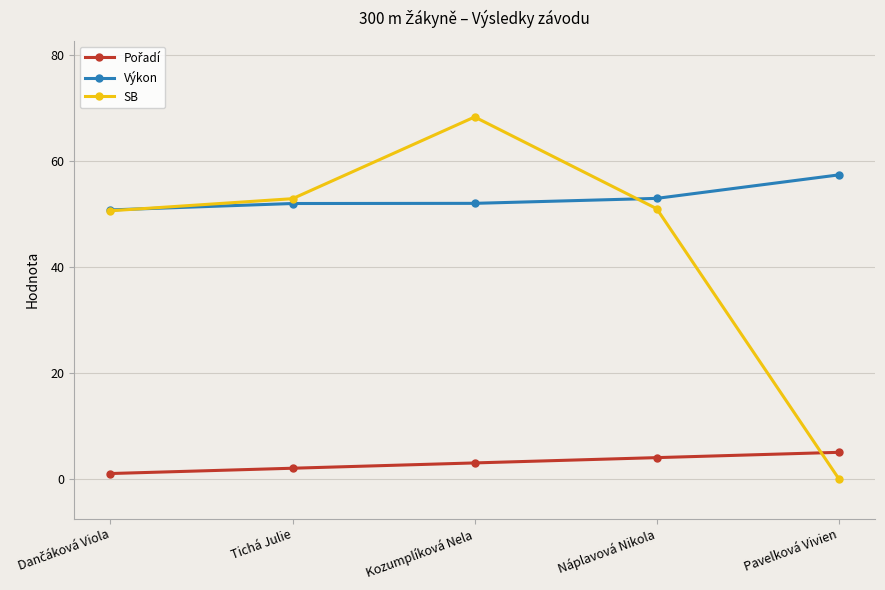

True or false: Pořadí and SB cross at least once.

True